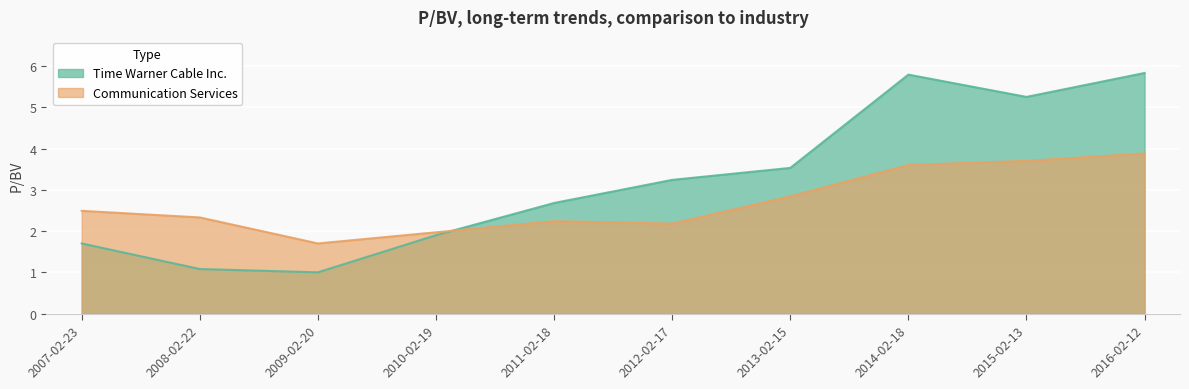

Is it true that Communication Services equals 2.5 at 2007-02-23?

True